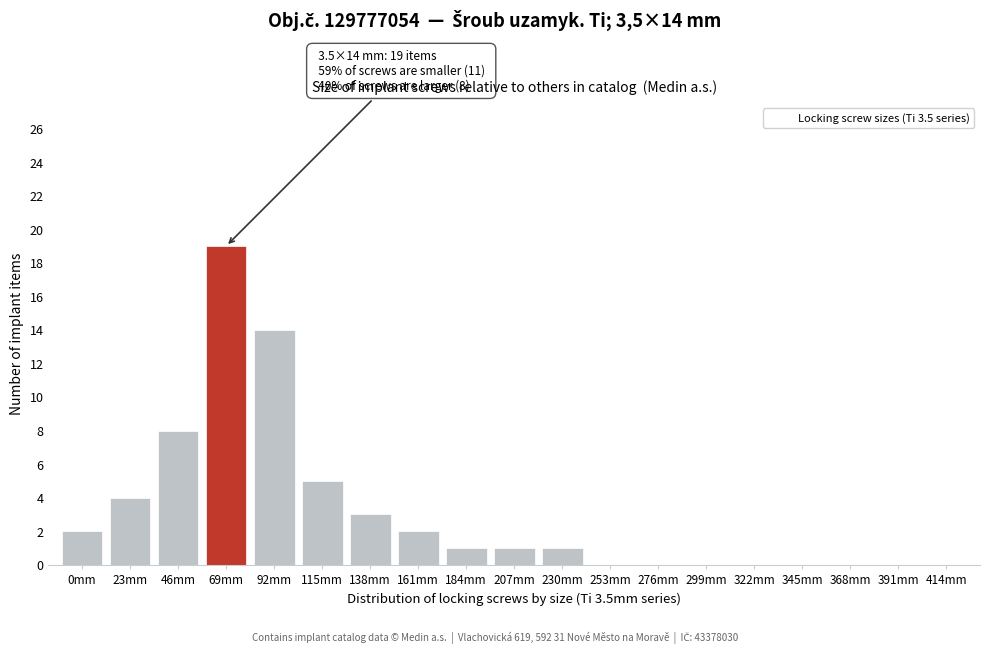

Reading left to right, transcribe all the data shown in this chart.

0mm=2	23mm=4	46mm=8	69mm=19	92mm=14	115mm=5	138mm=3	161mm=2	184mm=1	207mm=1	230mm=1	253mm=0	276mm=0	299mm=0	322mm=0	345mm=0	368mm=0	391mm=0	414mm=0